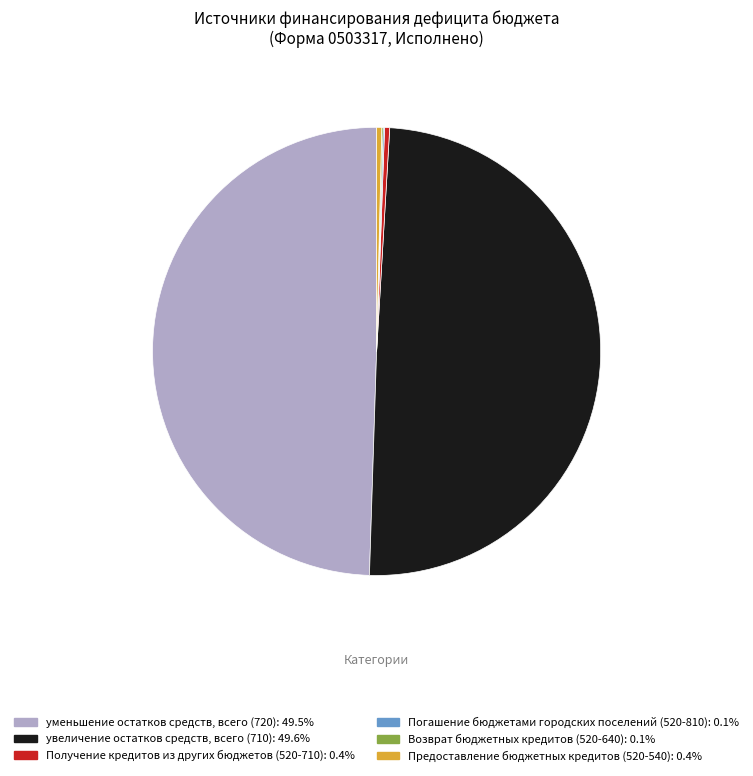

Which has a higher value, Получение кредитов из других бюджетов (520-710) or уменьшение остатков средств, всего (720)?

уменьшение остатков средств, всего (720)